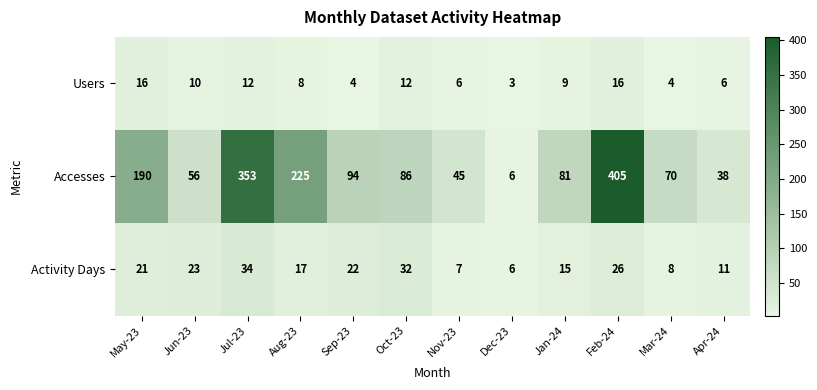

What is the spread (max minus min) of values at Aug-23?

217